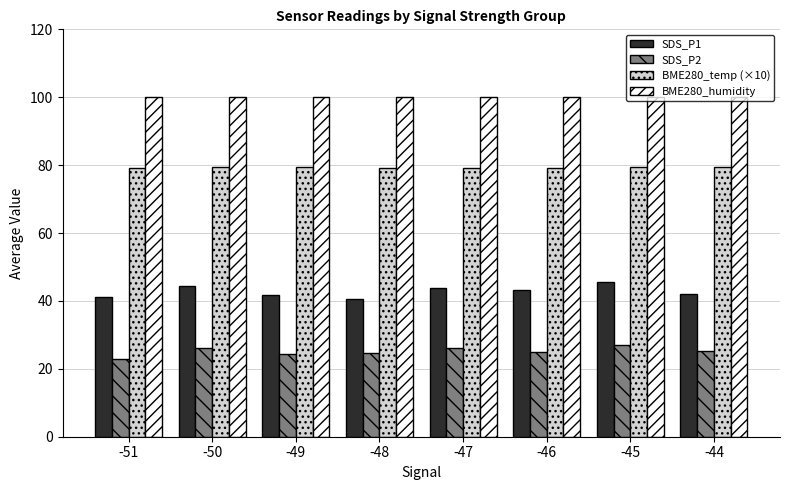

Rank the series by their average value, from highest to lowest.

BME280_humidity, BME280_temp (×10), SDS_P1, SDS_P2